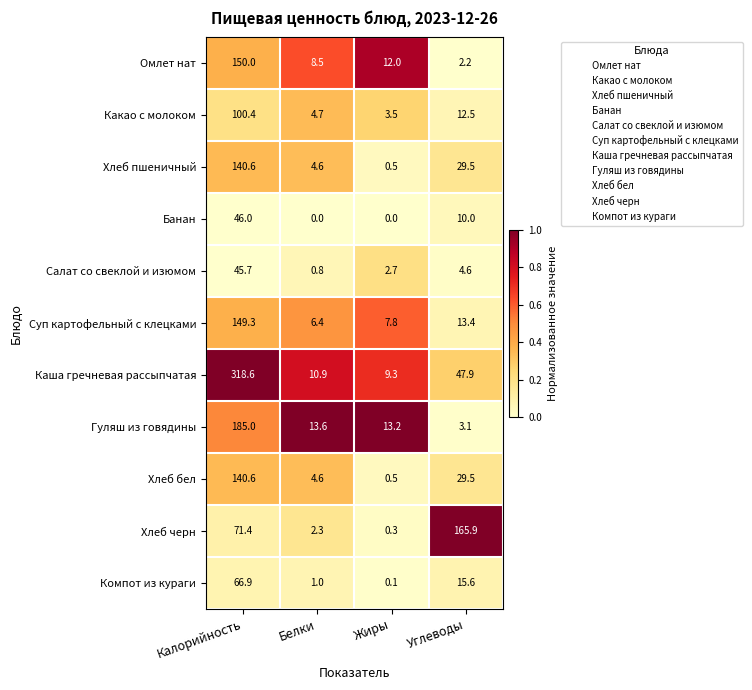

What is the total value across all series at Белки?

57.4